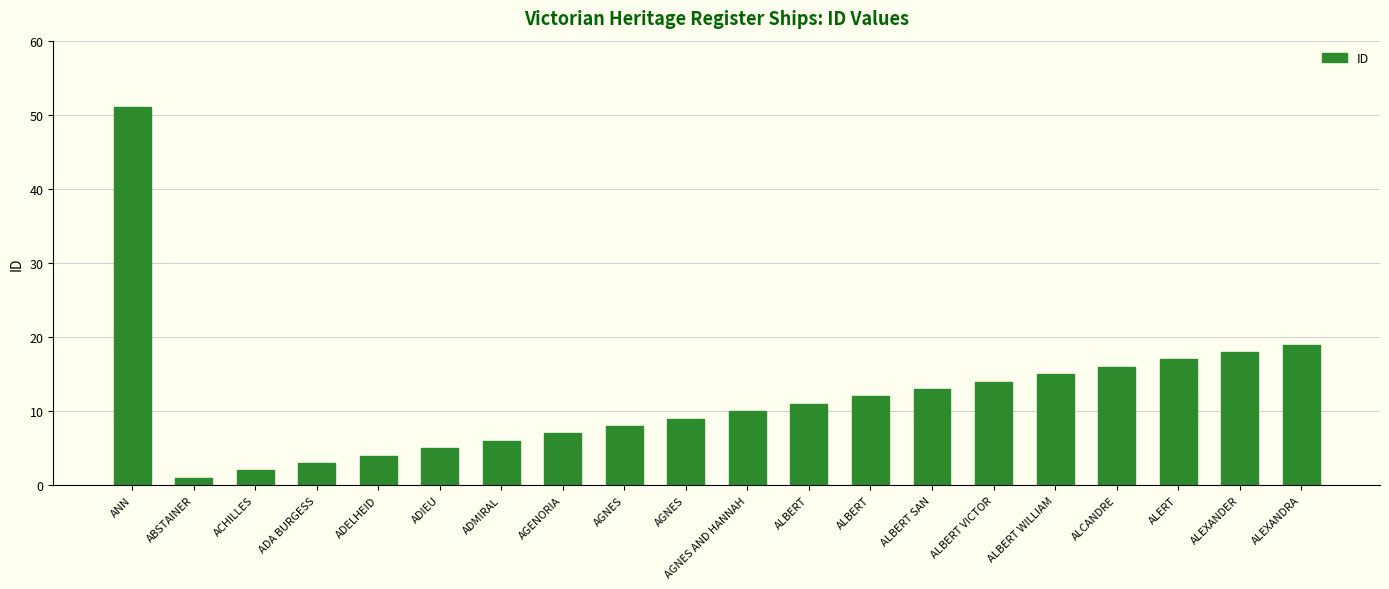

What is the change in value from AGNES to ALCANDRE?

+8